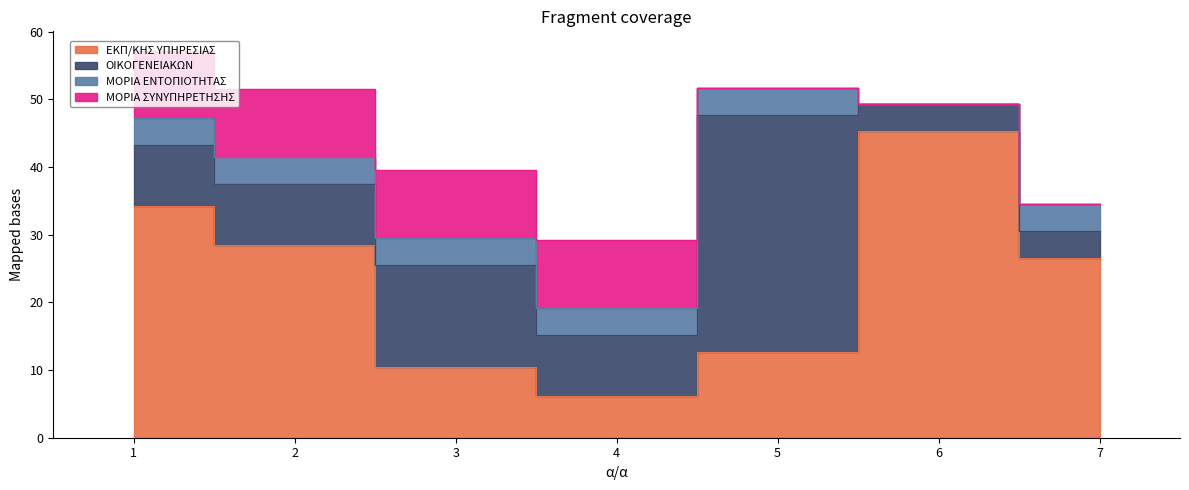

What are all the series names shown in the legend?

ΕΚΠ/ΚΗΣ ΥΠΗΡΕΣΙΑΣ, ΟΙΚΟΓΕΝΕΙΑΚΩΝ, ΜΟΡΙΑ ΕΝΤΟΠΙΟΤΗΤΑΣ, ΜΟΡΙΑ ΣΥΝΥΠΗΡΕΤΗΣΗΣ